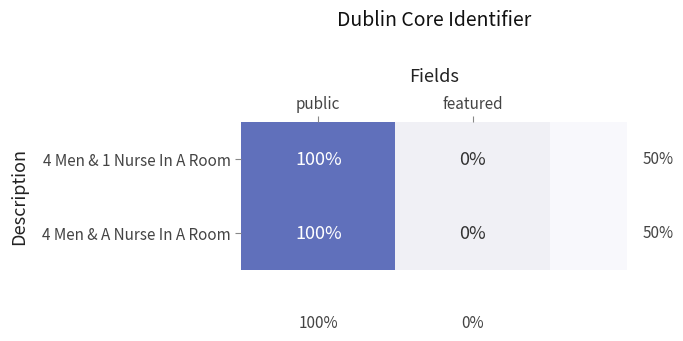

How many data points does each series have?

2